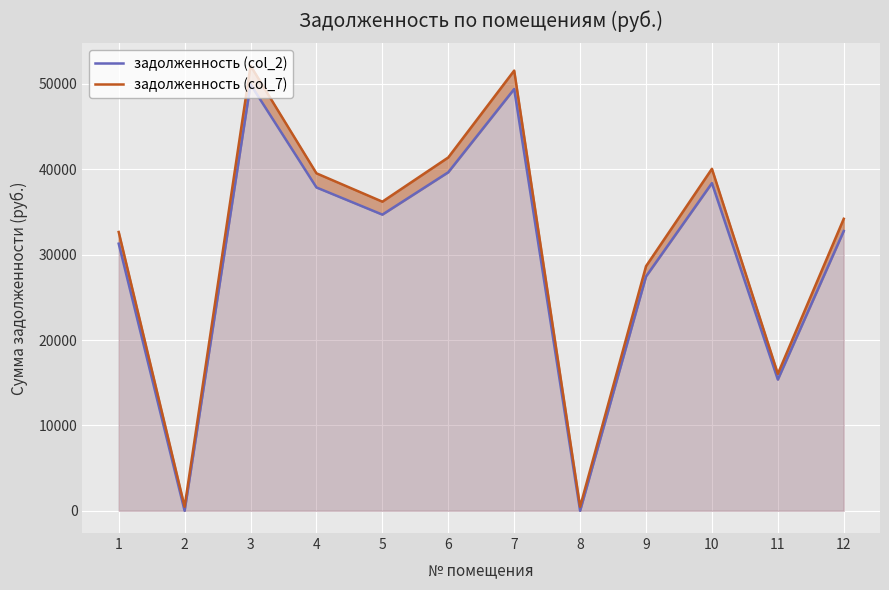

List the labels in order of задолженность (col_7) value, smallest first.

8, 2, 11, 9, 1, 12, 5, 4, 10, 6, 7, 3